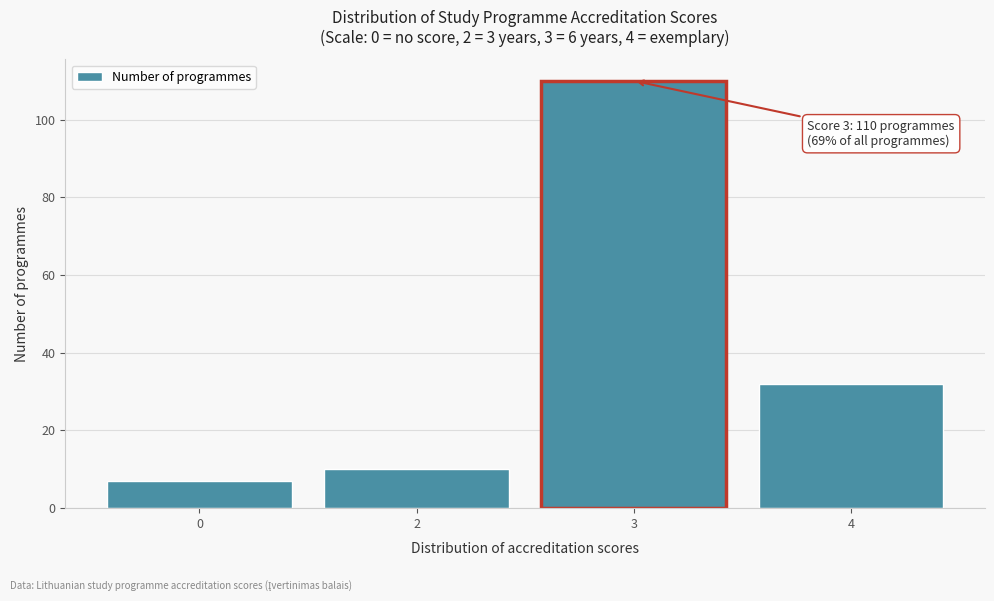

Reading left to right, transcribe all the data shown in this chart.

0=7	2=10	3=110	4=32